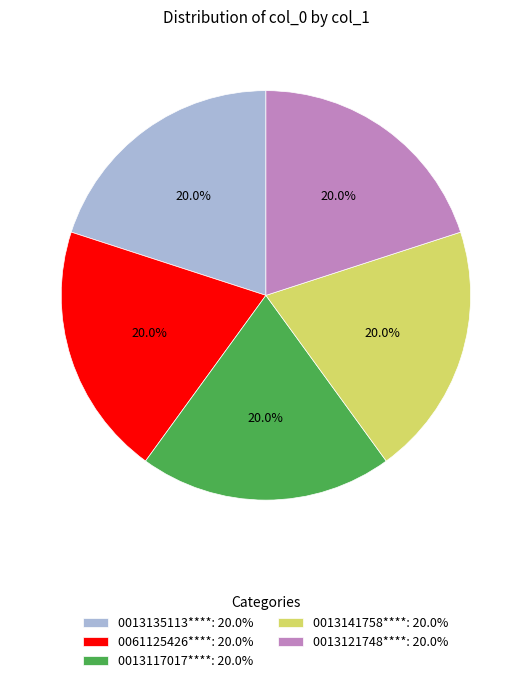

Is there a majority slice in this chart?

No